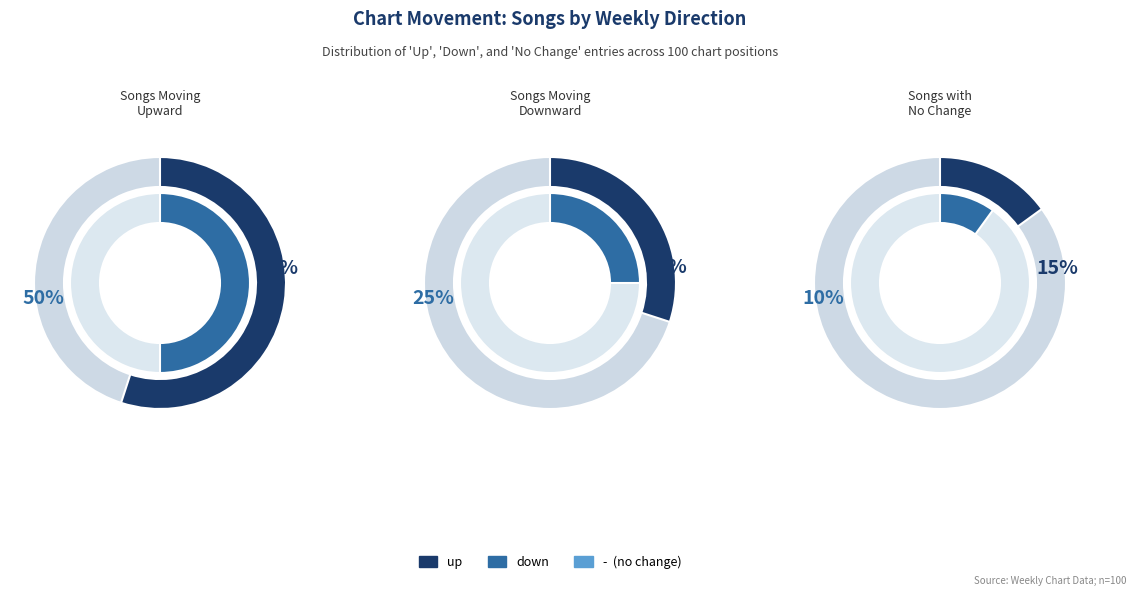

To the nearest percent, what is the average slice percentage?

33%